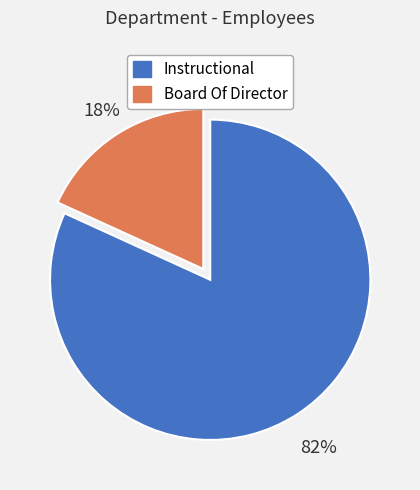

Between Board Of Director and Instructional, which is larger?

Instructional